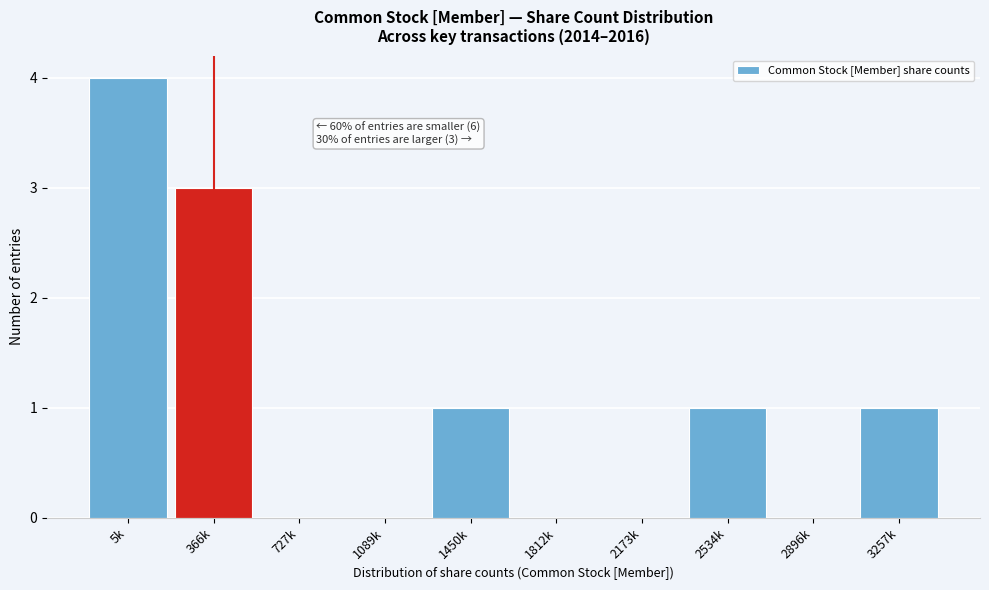

Reading right to left, transcribe all the data shown in this chart.

3257k=1	2896k=0	2534k=1	2173k=0	1812k=0	1450k=1	1089k=0	727k=0	366k=3	5k=4